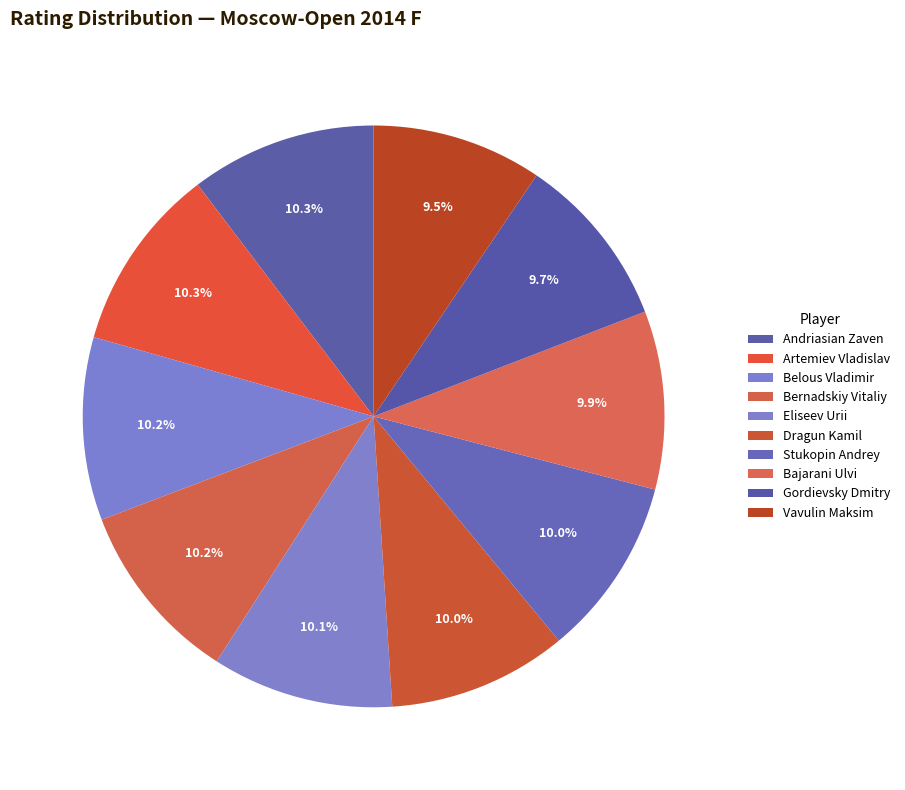

Combined, do Bajarani Ulvi and Artemiev Vladislav account for over 50%?

No